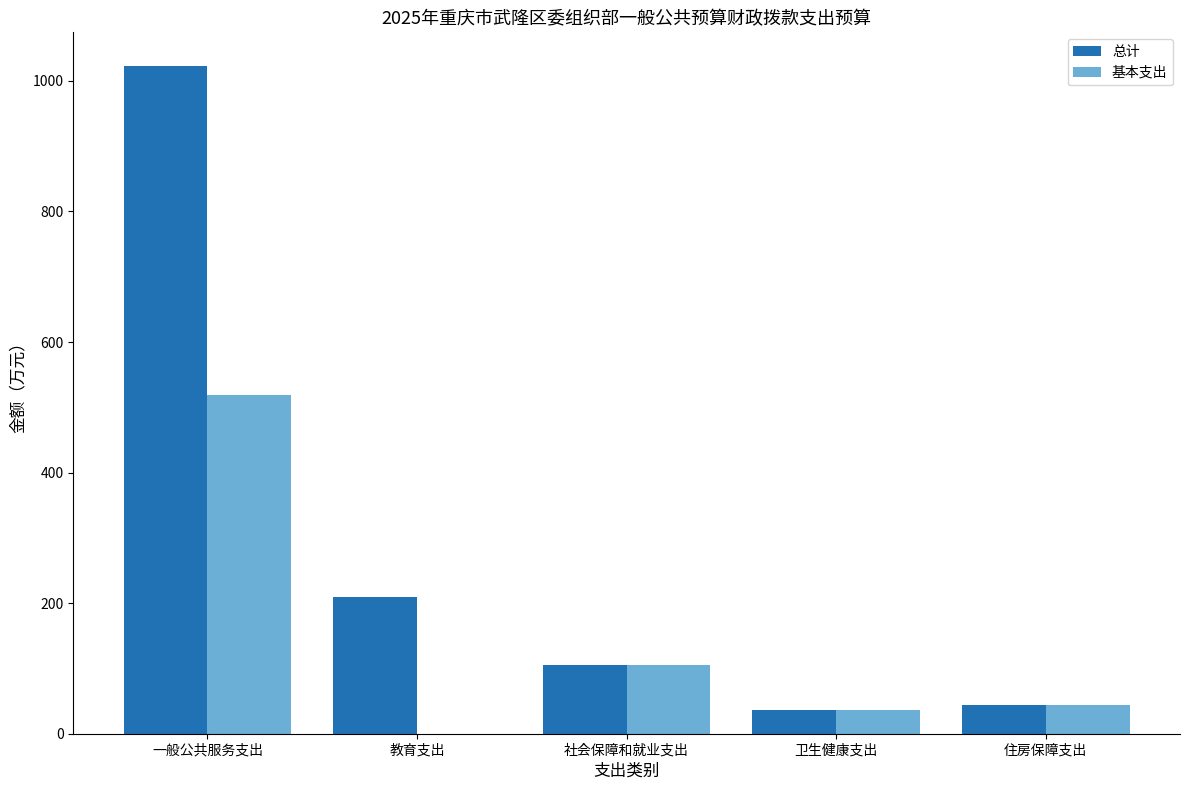

What is the total value across all series at 教育支出?

210.0